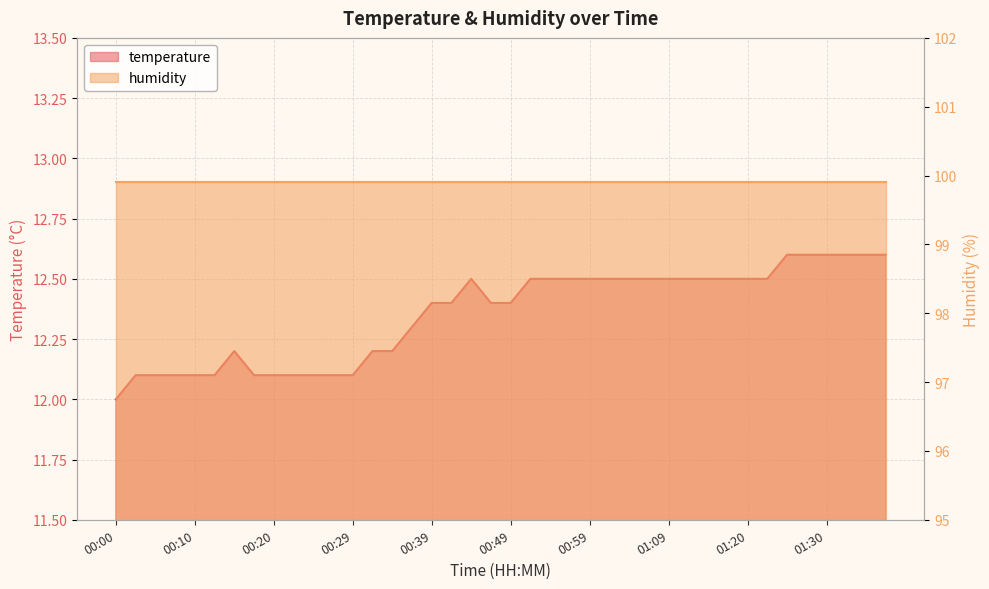

Is it true that the value at 00:59 is 12.5?

True